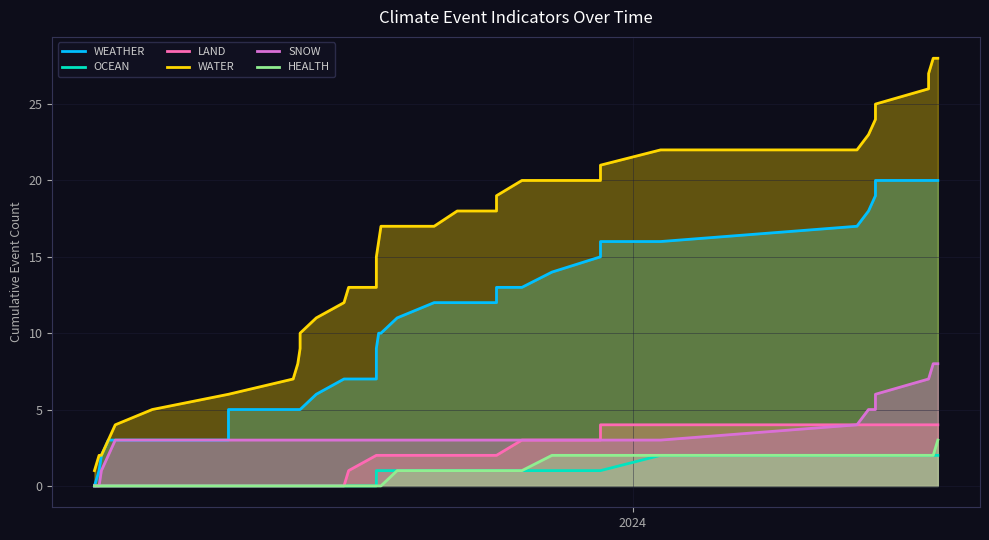

True or false: WATER and HEALTH intersect in this chart.

False